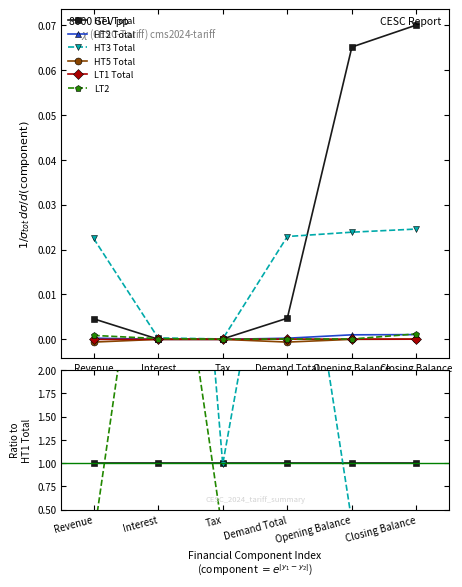

The value of HT2 Total at Revenue is 0.0. True or false?

False